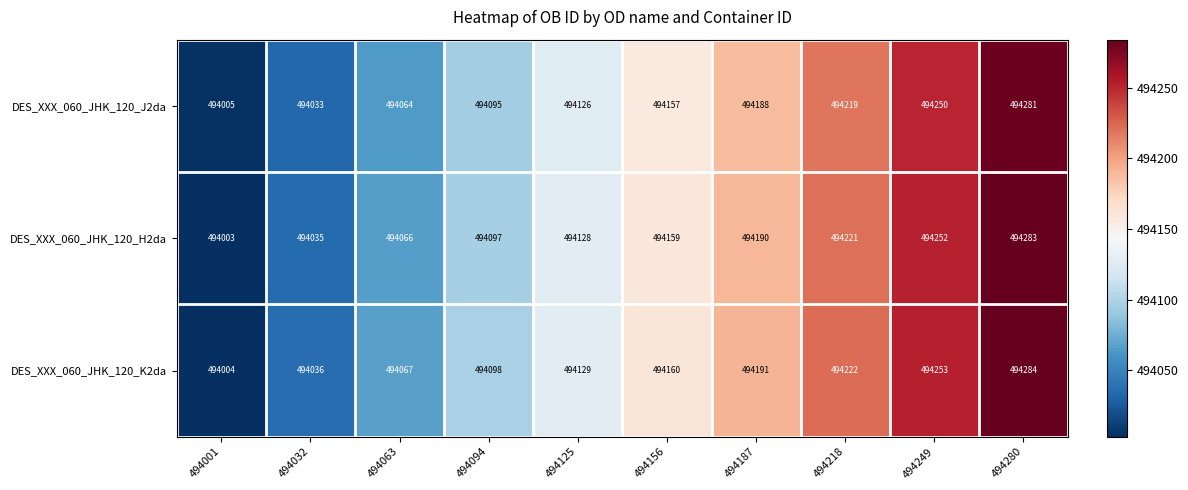

At which label is DES_XXX_060_JHK_120_K2da closest to 494144?

494125